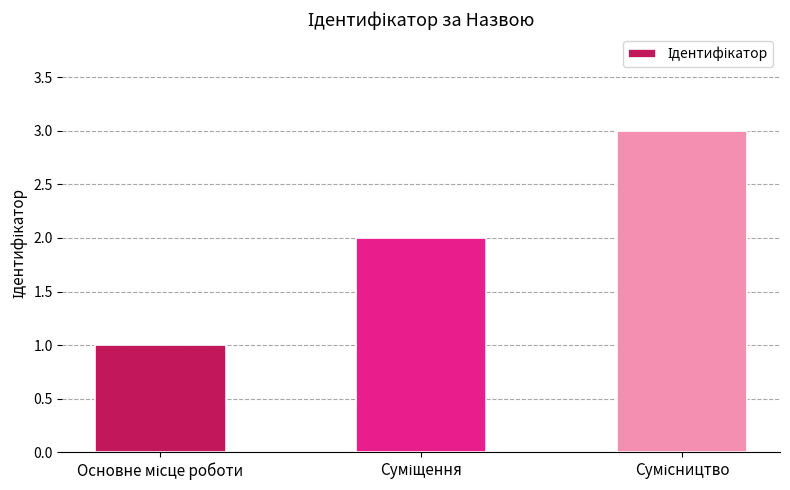

Are the bars grouped side by side (vs. stacked)?

No